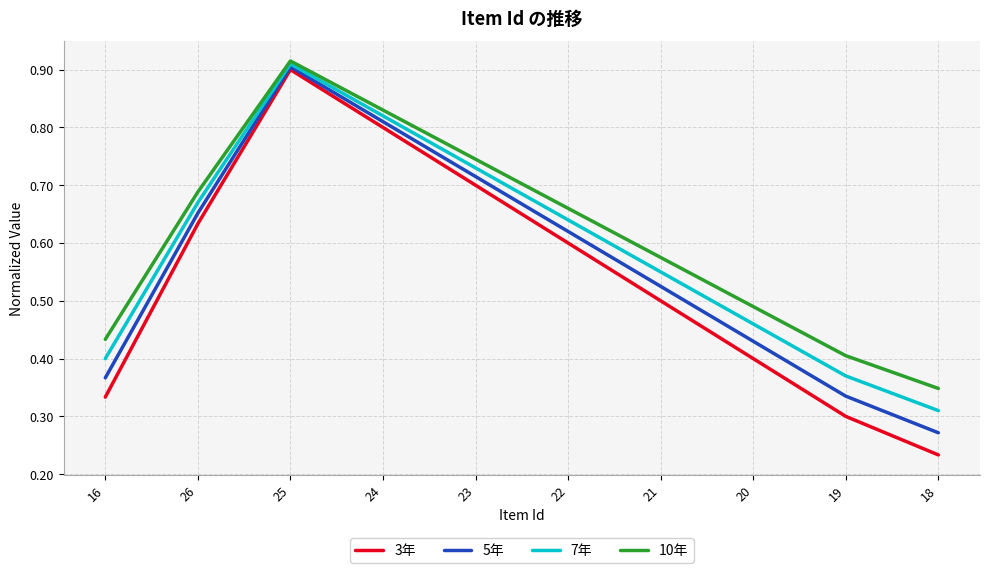

True or false: 3年 and 10年 cross at least once.

False